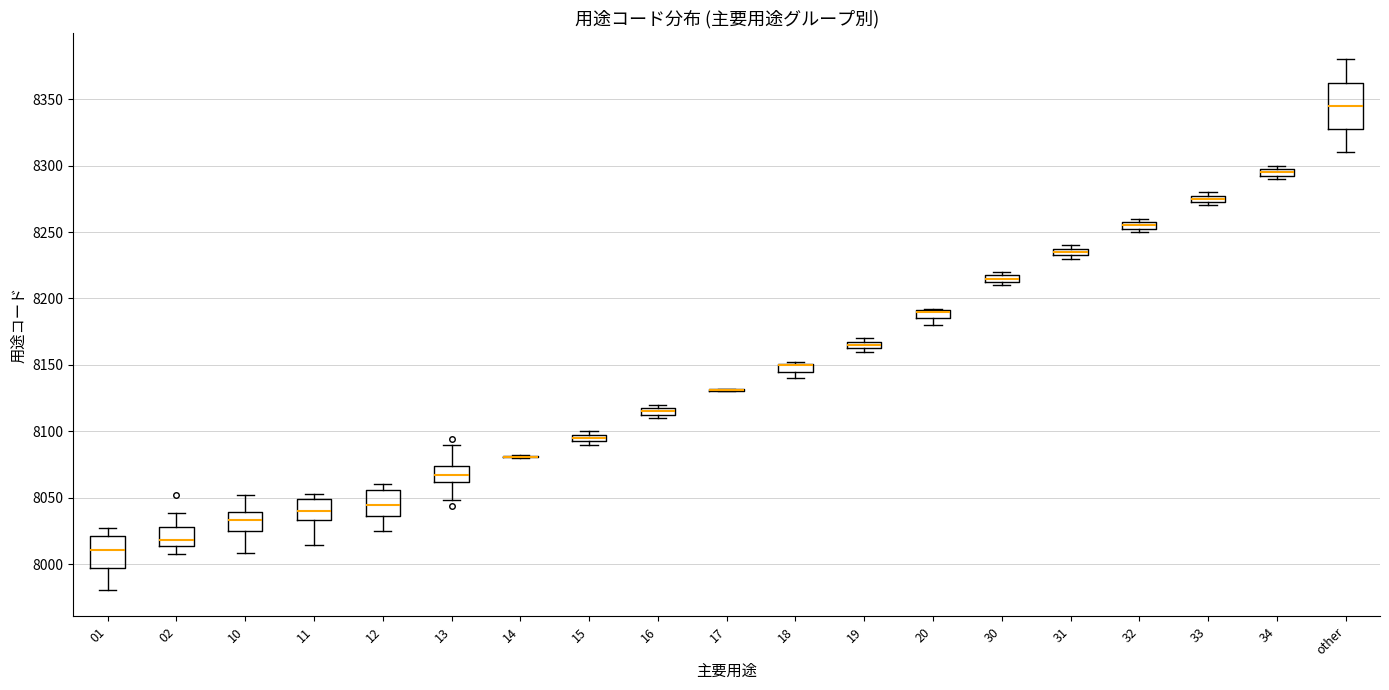

Where is the lower edge of the box for 19 on the y-axis? The values are not printed on the chart, so give them approximately, as read against the axis.

8165